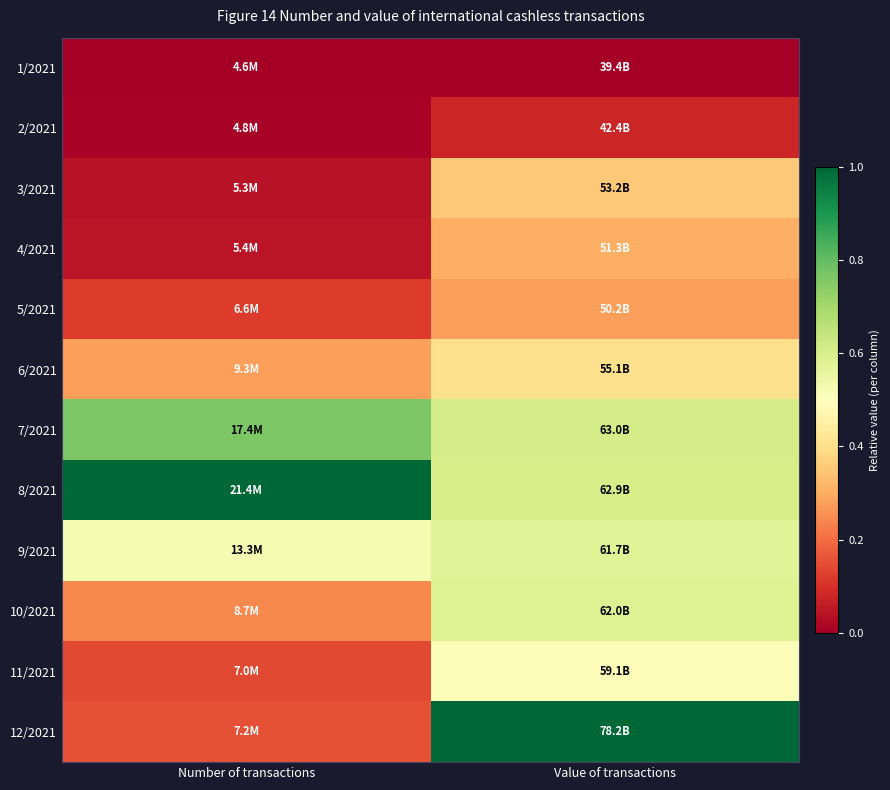

What is the difference between the highest and lowest values at Value of transactions?

1.0